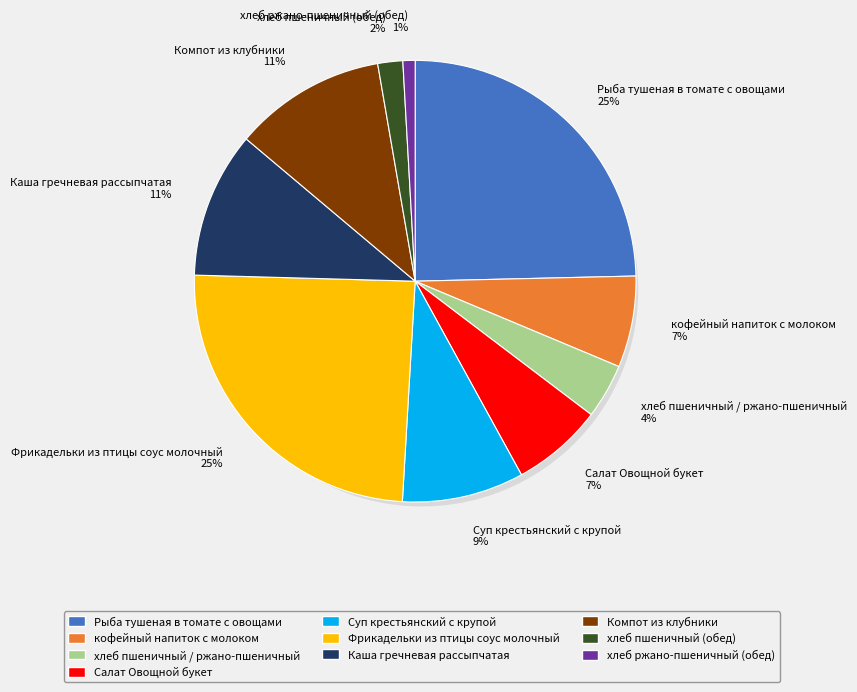

To the nearest percent, what percentage of the pie is Каша гречневая рассыпчатая?

11%